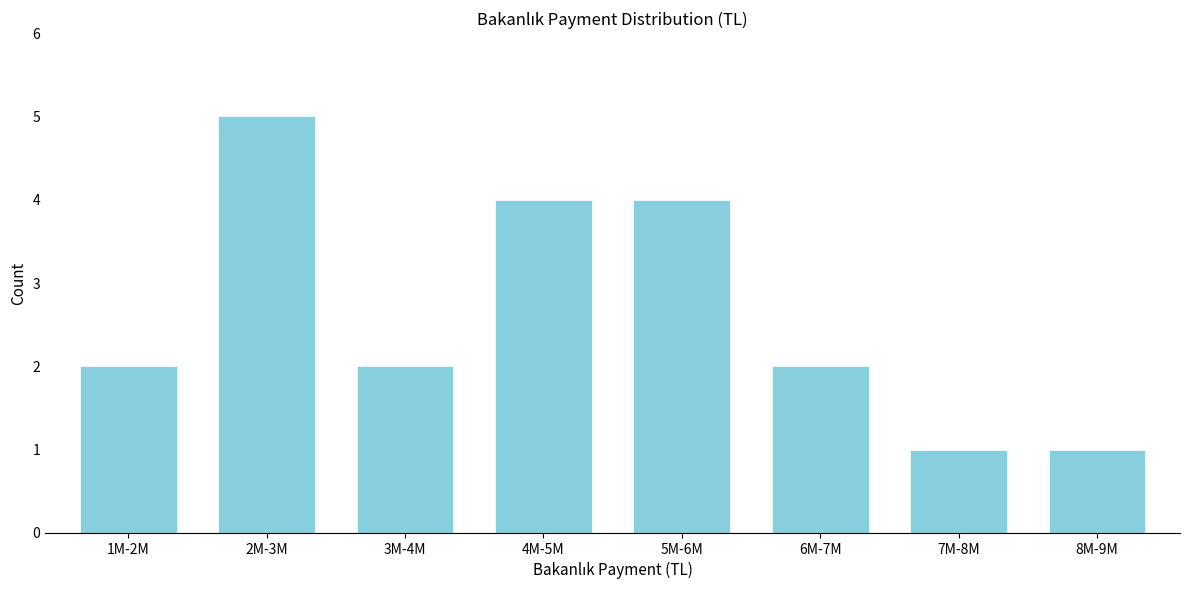

Reading right to left, transcribe all the data shown in this chart.

8M-9M=1	7M-8M=1	6M-7M=2	5M-6M=4	4M-5M=4	3M-4M=2	2M-3M=5	1M-2M=2